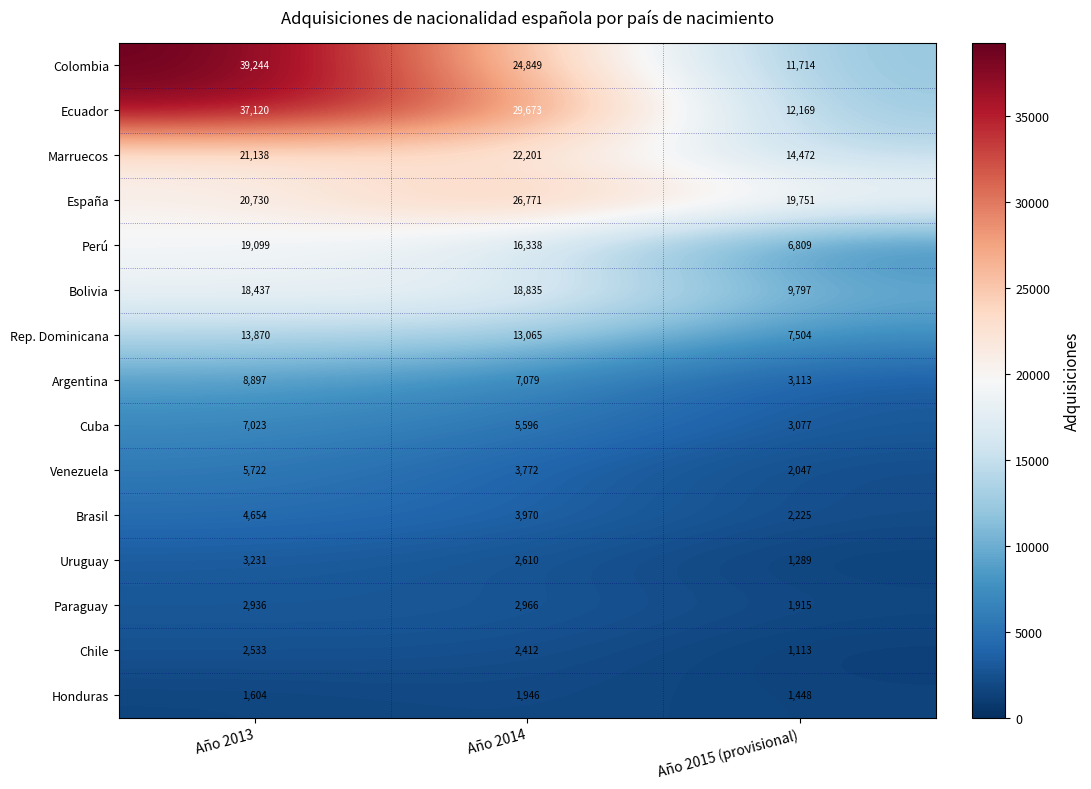

Between Año 2013 and Año 2015 (provisional), which series saw the biggest shift?

Colombia